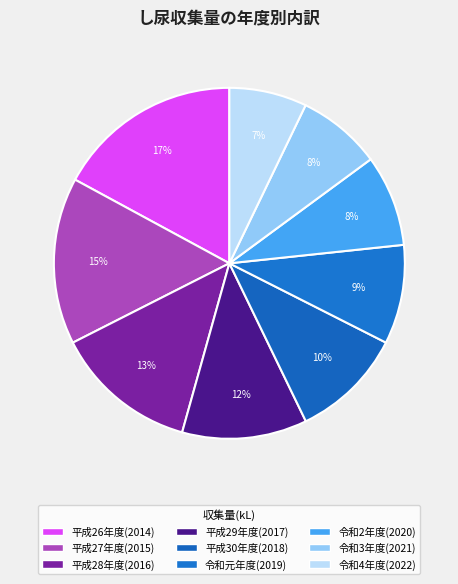

How many segments does this pie chart have?

9